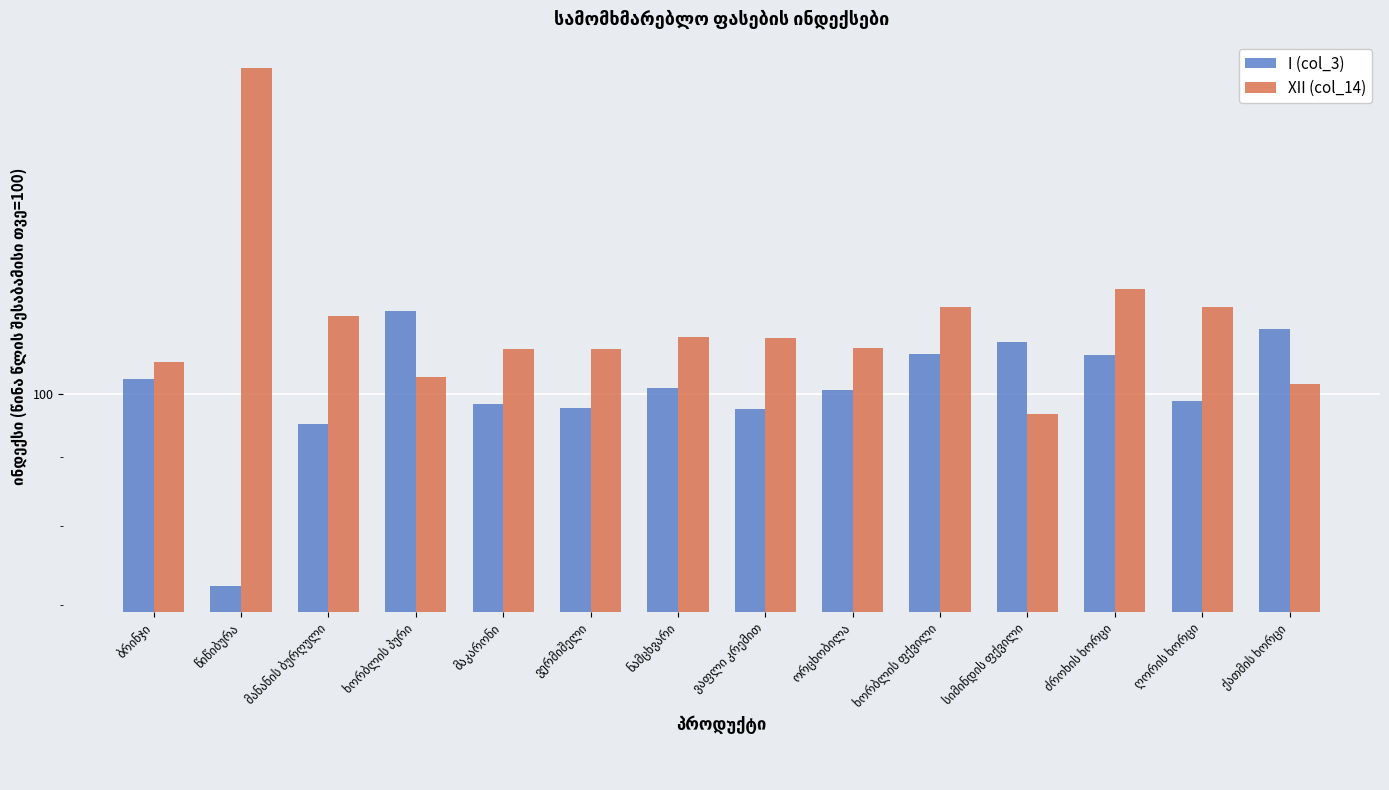

The value of XII (col_14) at ნამცხვარი is 153.2. True or false?

False